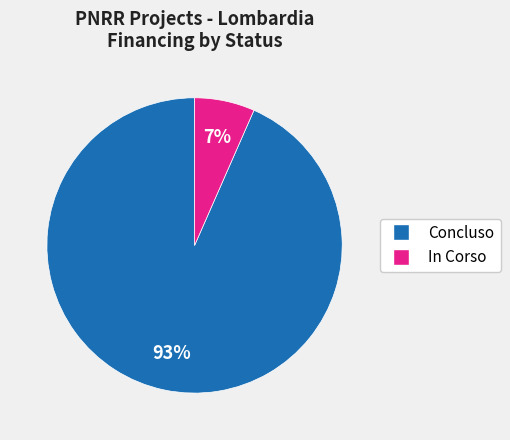

Between In Corso and Concluso, which is larger?

Concluso